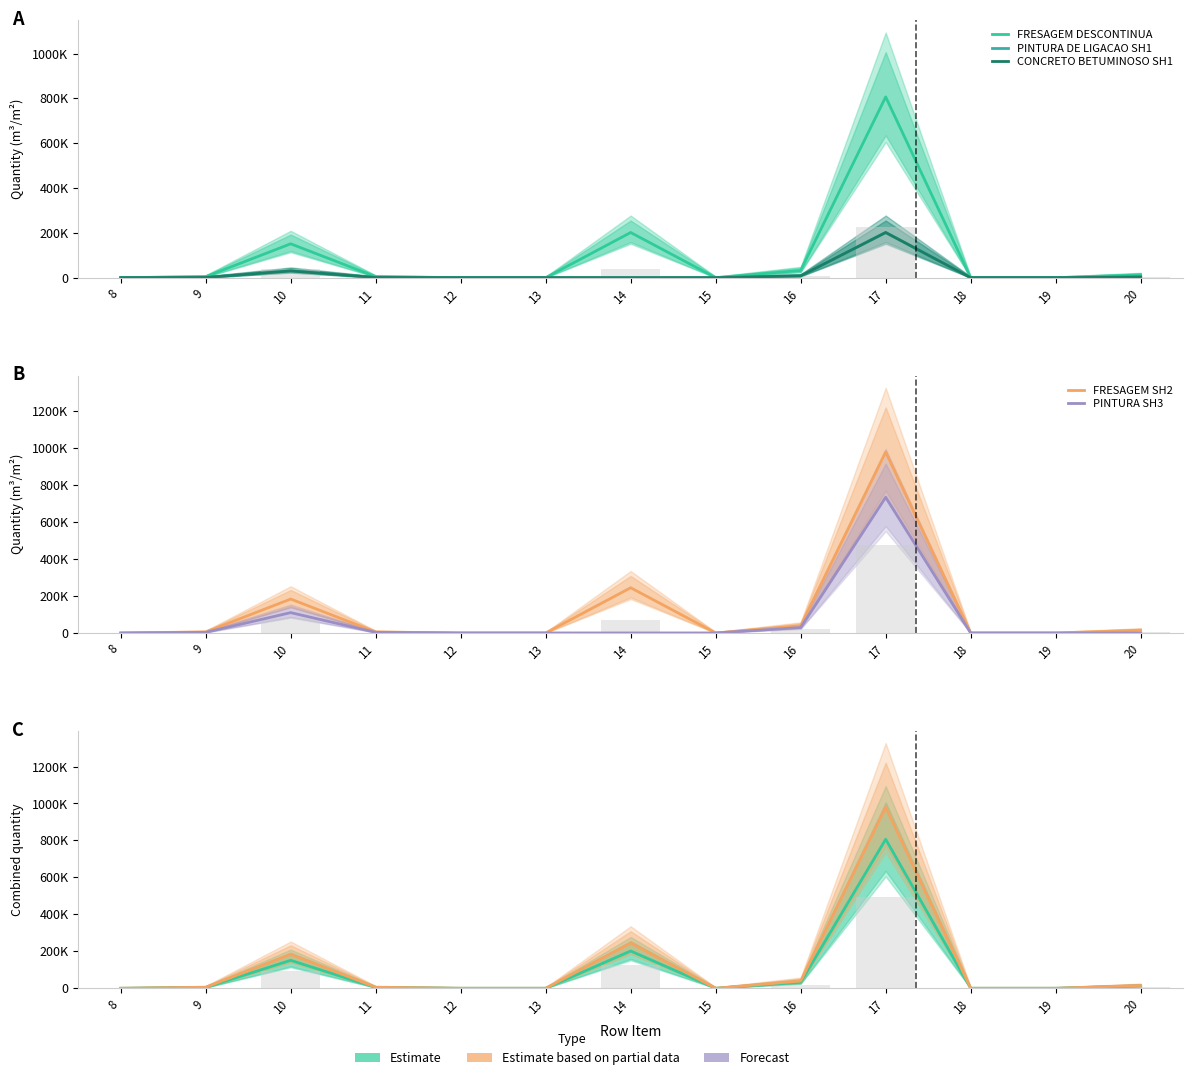

At which label is CONCRETO BETUMINOSO SH1 closest to 100799?

10